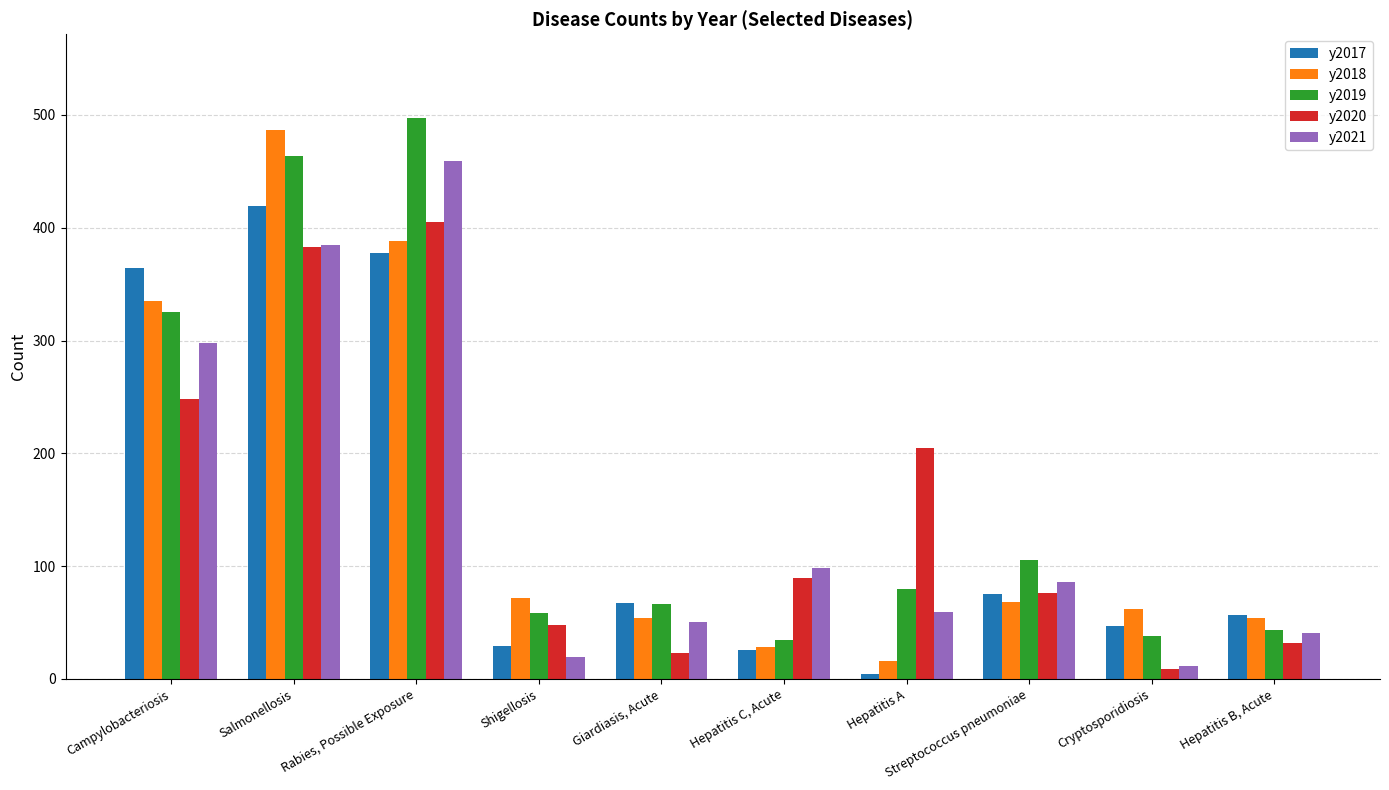

What is the difference between the maximum and minimum values in the y2017 series?

415